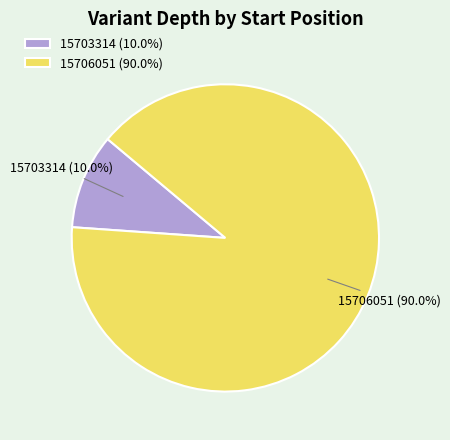

What is the total percentage of 15703314 and 15706051?

100.0%